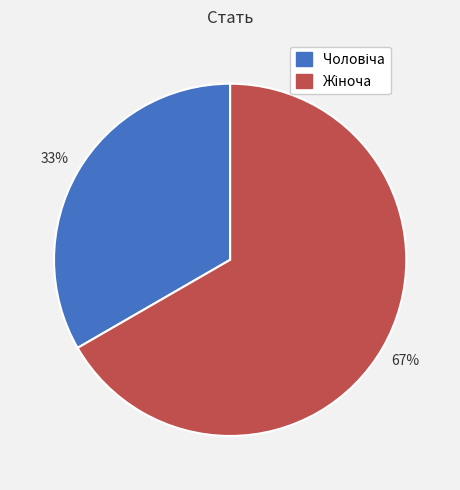

Is there any slice that represents more than half of the pie?

Yes